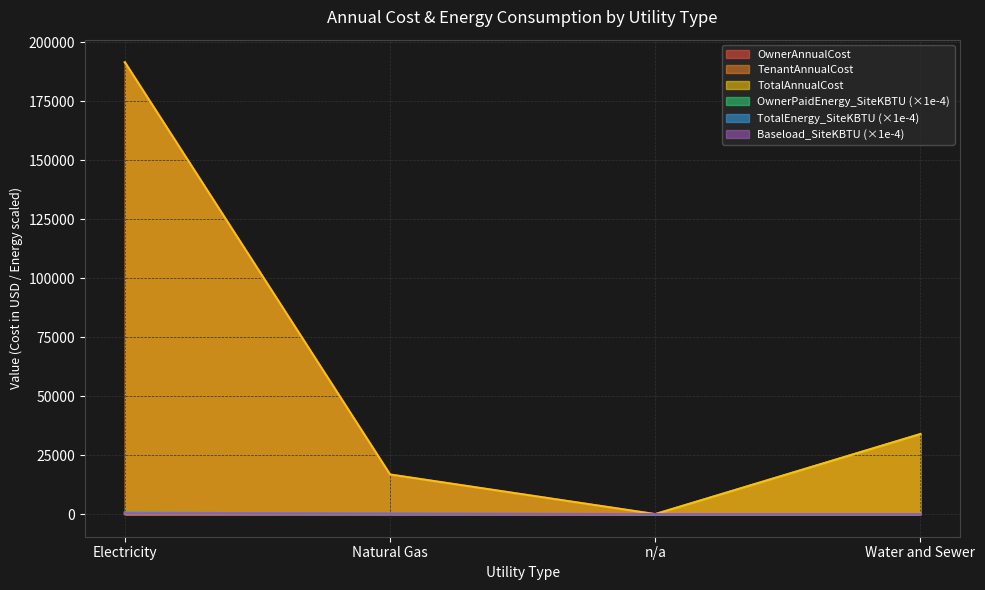

Between Water and Sewer and n/a, which is larger?

Water and Sewer